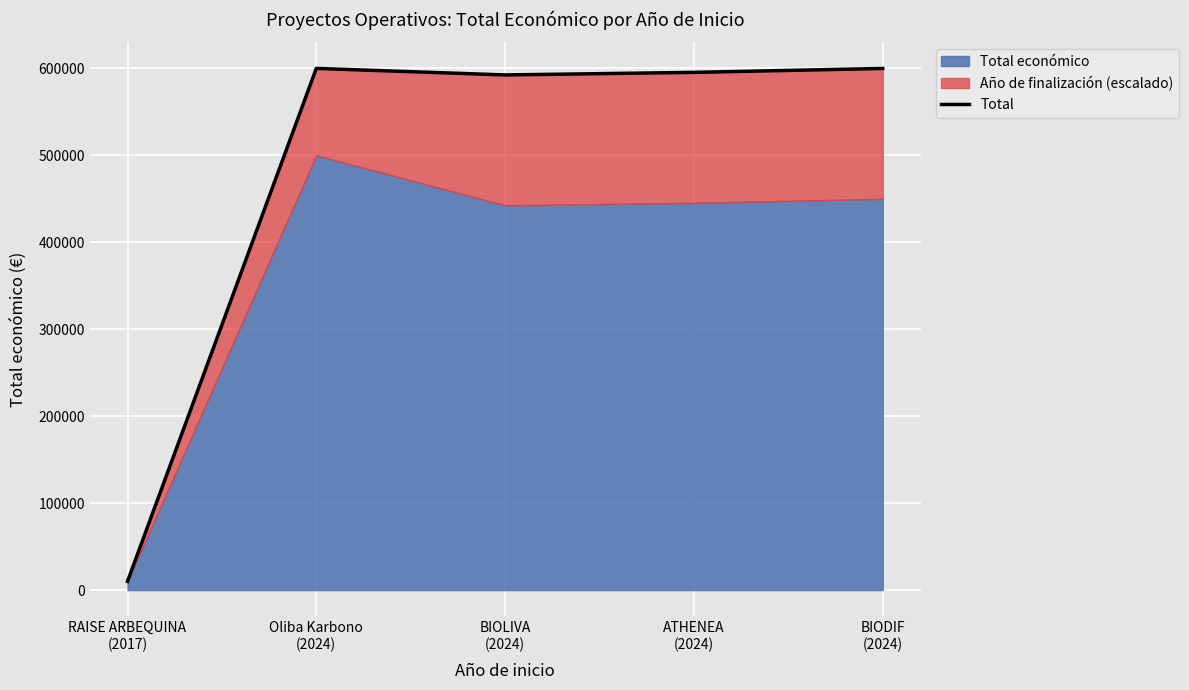

Is it true that the value at Oliba Karbono
(2024) is 599992?

True